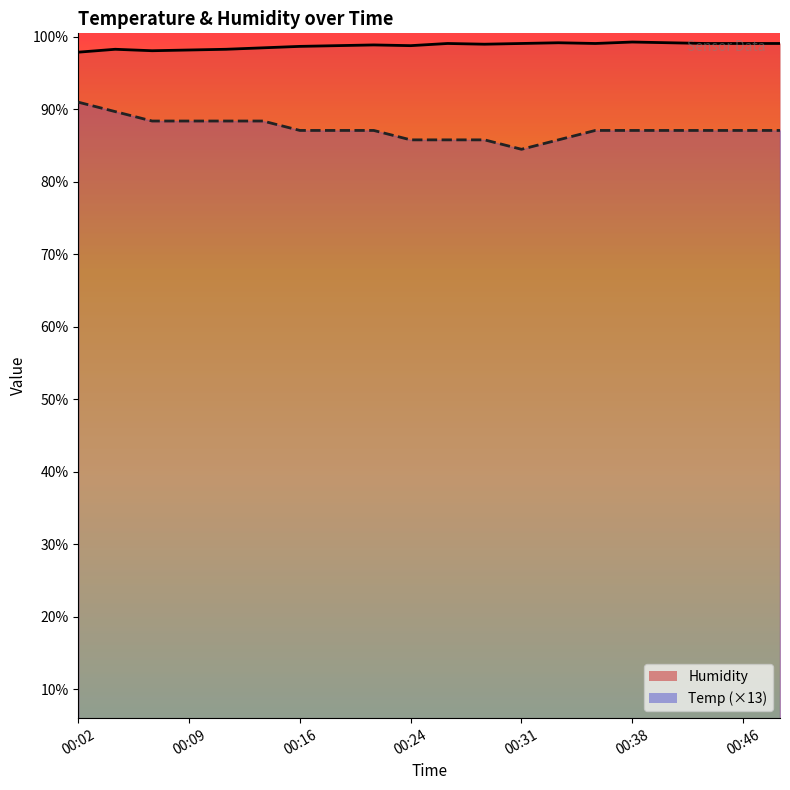

The value of Humidity at 00:07 is 98.1. True or false?

True